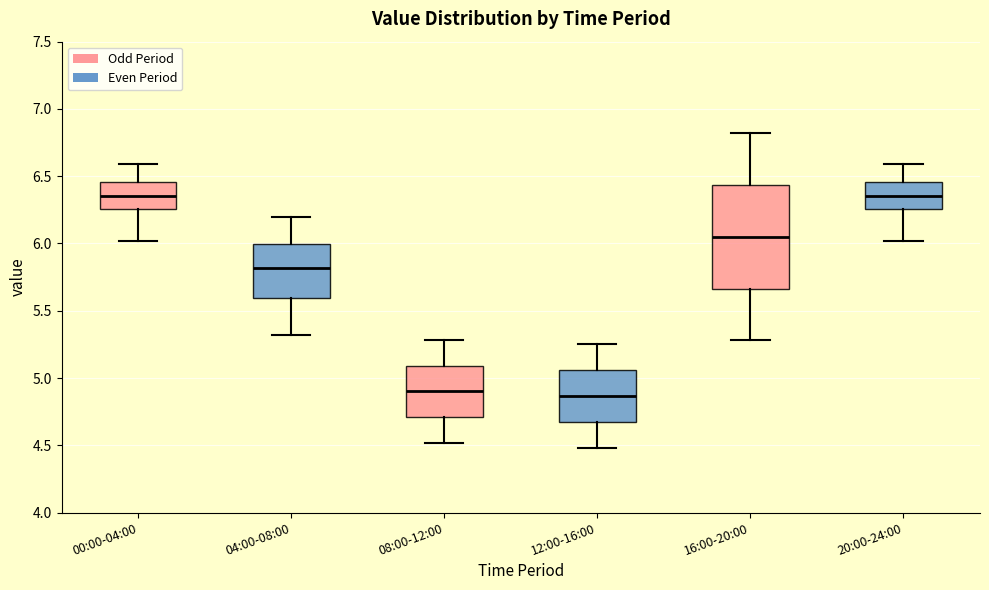

Reading left to right, read every box against the y-axis: the position of its median line, the range the box covers, and the ends of its whiskers. The values are not printed on the chart, so give them approximately, as read against the axis.

00:00-04:00: median 6.35, box 6.25 to 6.45, whiskers 6.00 to 6.60
04:00-08:00: median 5.80, box 5.60 to 6.00, whiskers 5.30 to 6.20
08:00-12:00: median 4.90, box 4.70 to 5.10, whiskers 4.50 to 5.30
12:00-16:00: median 4.85, box 4.65 to 5.05, whiskers 4.50 to 5.25
16:00-20:00: median 6.05, box 5.65 to 6.45, whiskers 5.30 to 6.80
20:00-24:00: median 6.35, box 6.25 to 6.45, whiskers 6.00 to 6.60